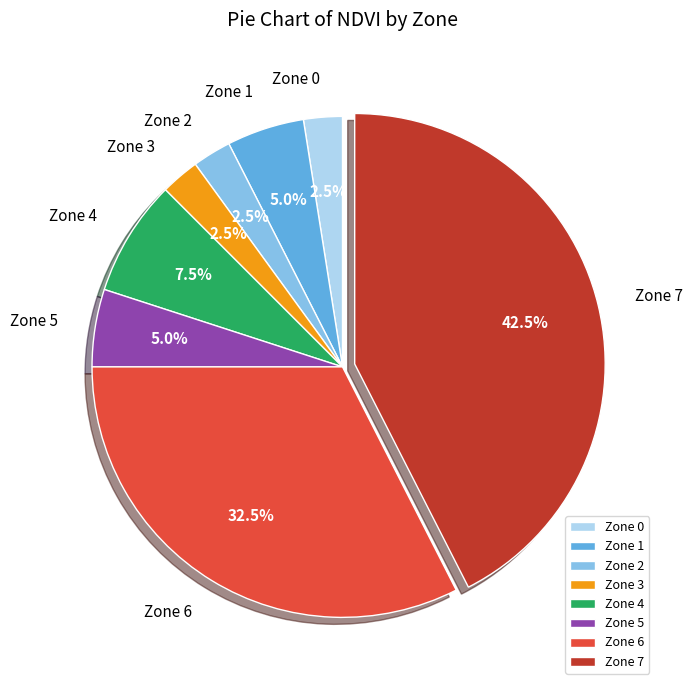

What percentage do Zone 4 and Zone 5 together represent?

12.5%